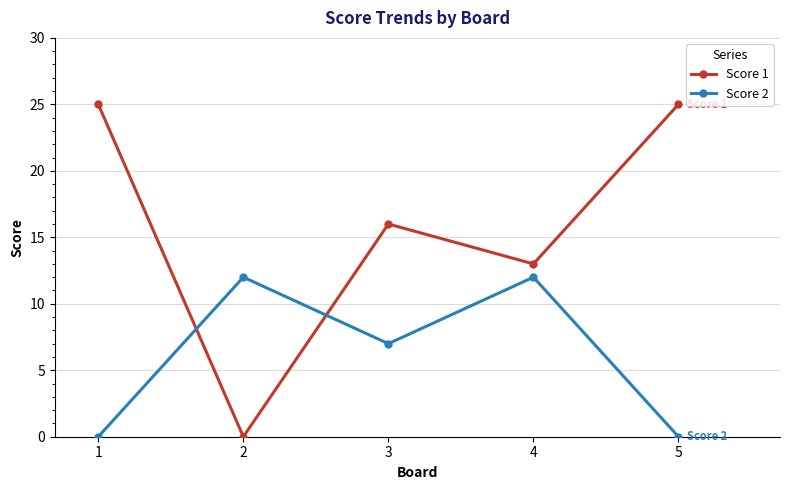

At which category does Score 2 reach its first local valley?

3